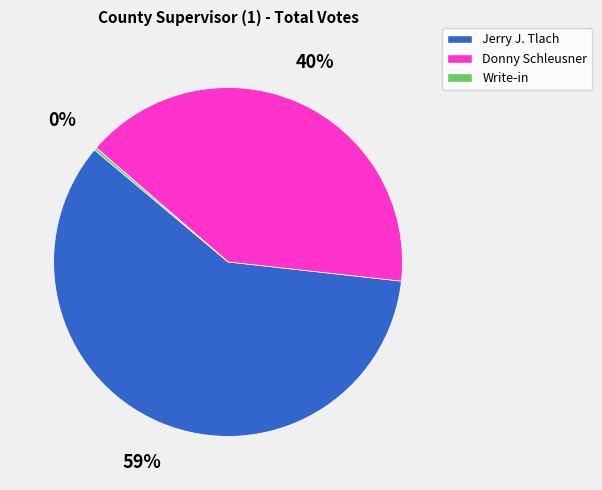

The Jerry J. Tlach slice represents 46% of the pie. True or false?

False